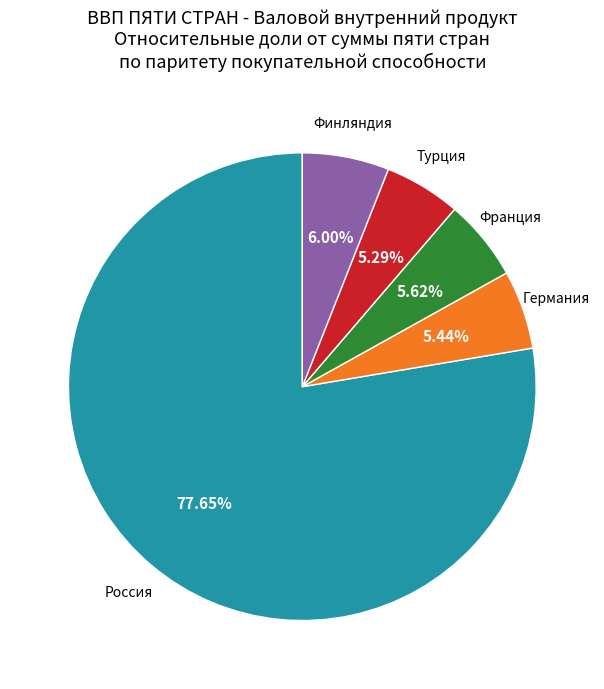

Is there a majority slice in this chart?

Yes